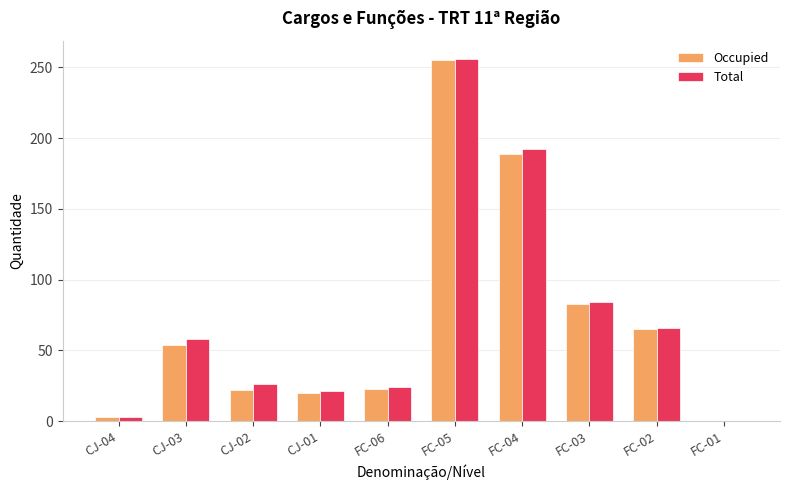

At which label is Occupied closest to 127?

FC-03